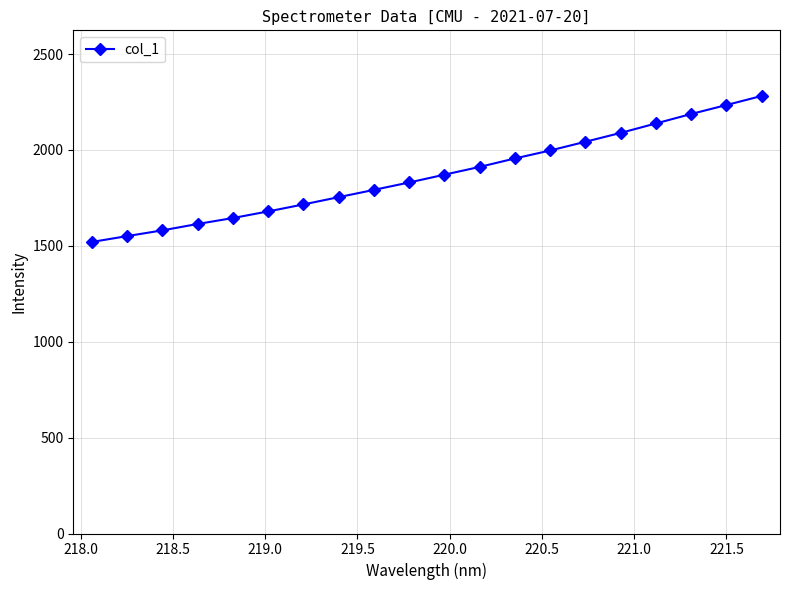

What is the difference between the second highest and second lowest values?

683.4